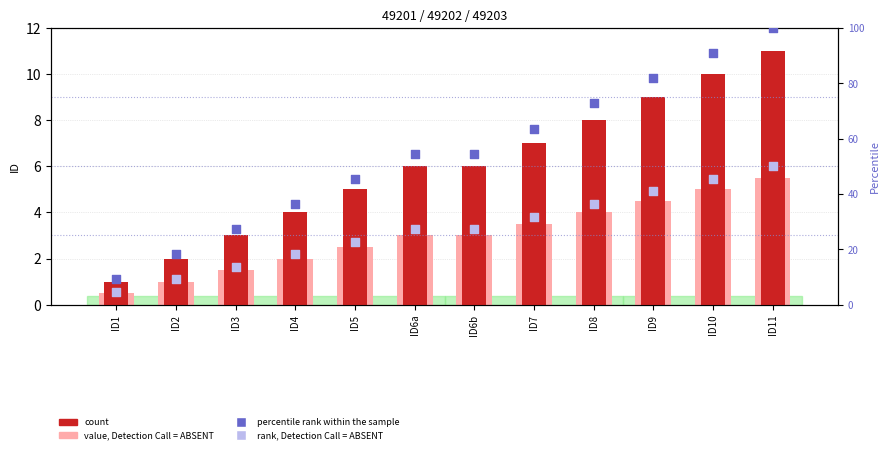

Which series has the largest Y range (max minus min)?

percentile rank within the sample